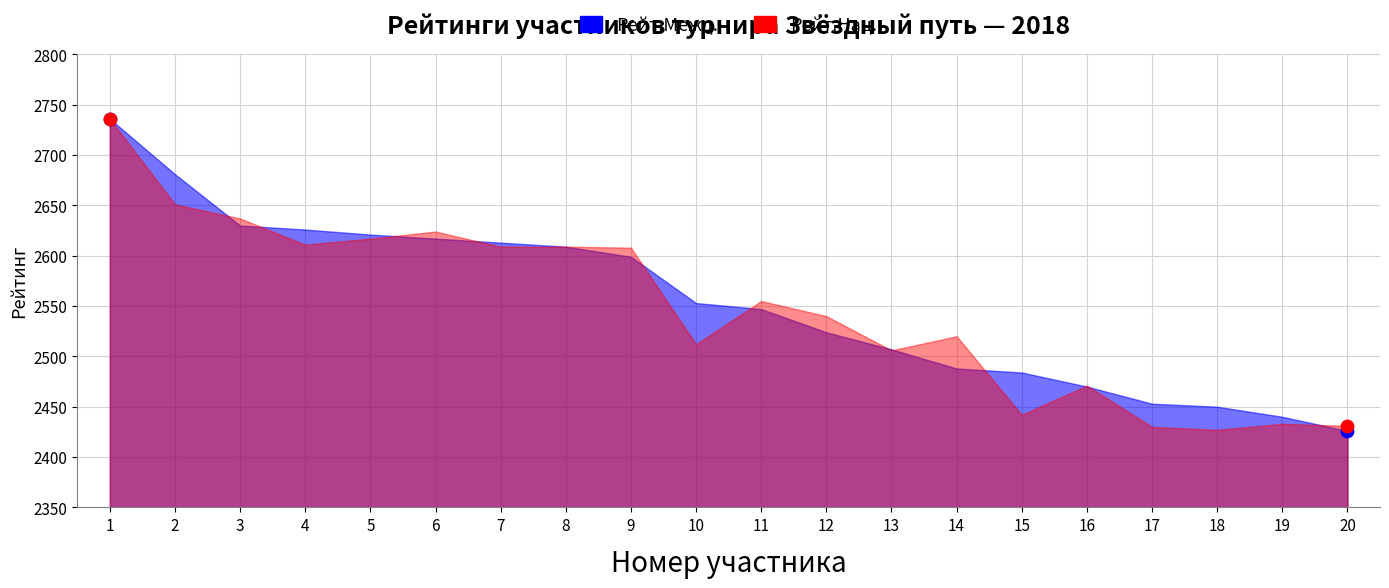

At which category is the sum across all series the highest?

1